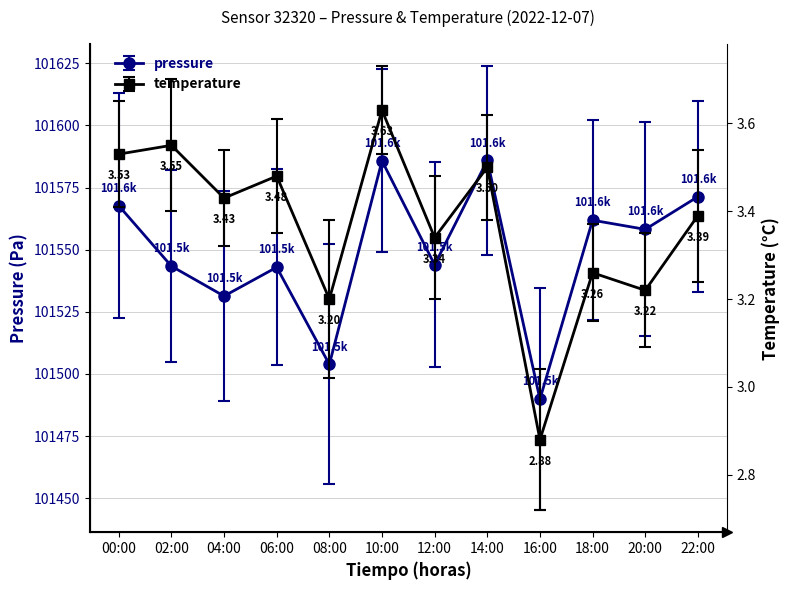

What is the spread (max minus min) of values at 08:00?

101500.6